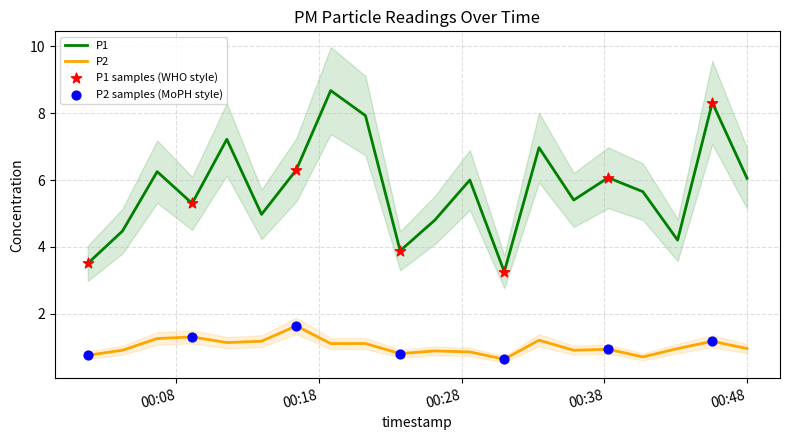

Which series has the largest total across all categories?

P1